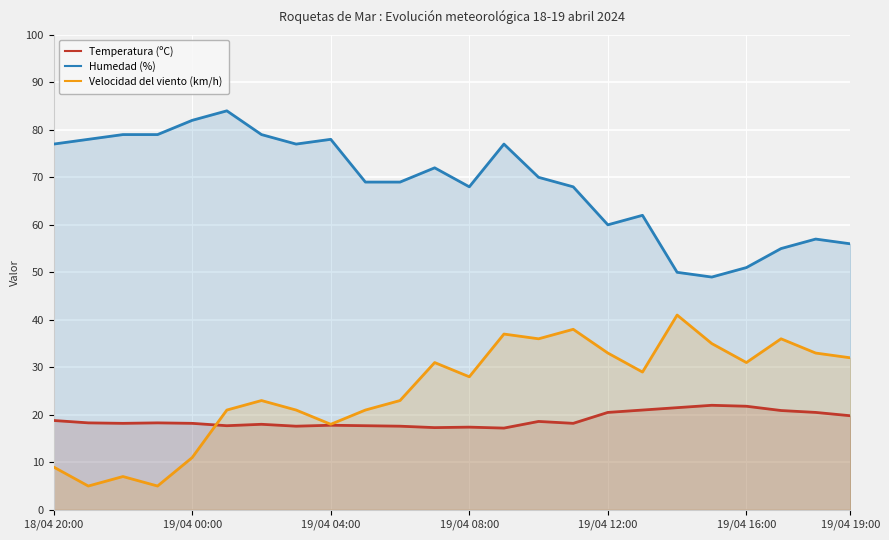

Rank the series by their maximum value, from lowest to highest.

Temperatura (ºC), Velocidad del viento (km/h), Humedad (%)